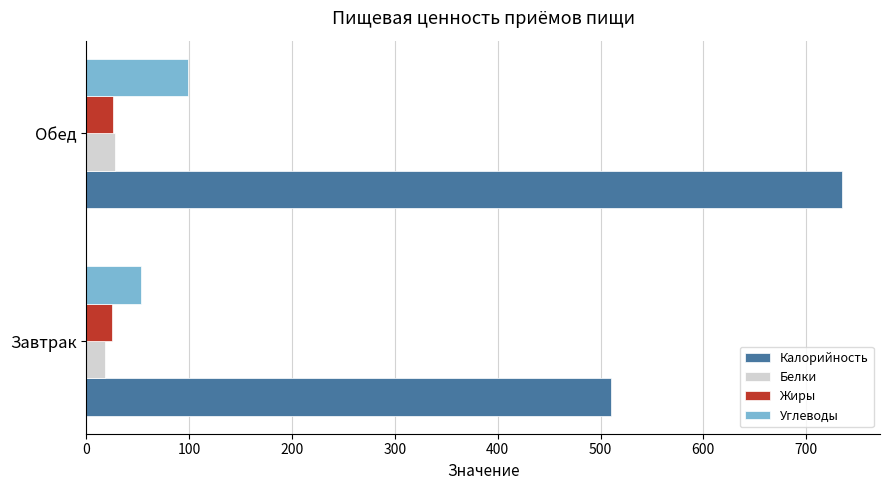

What is the average value of the Калорийность series?

622.8